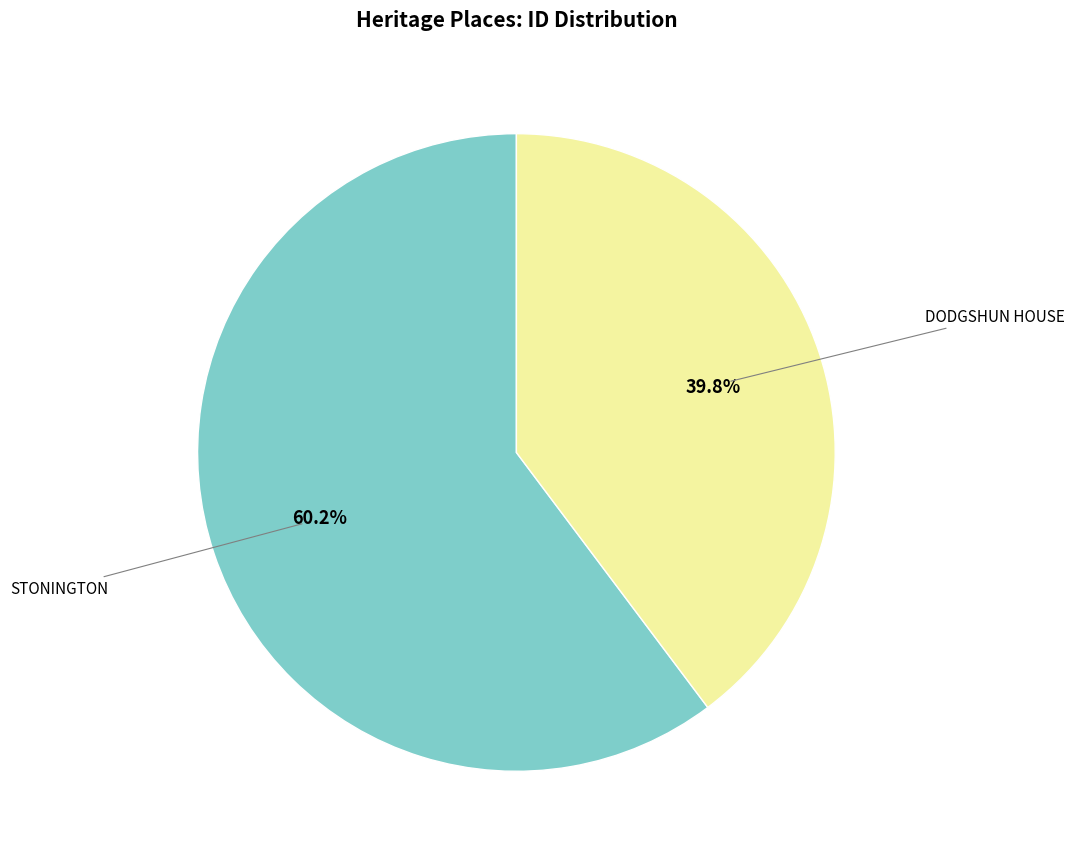

Is it true that DODGSHUN HOUSE is 46% of the pie?

False